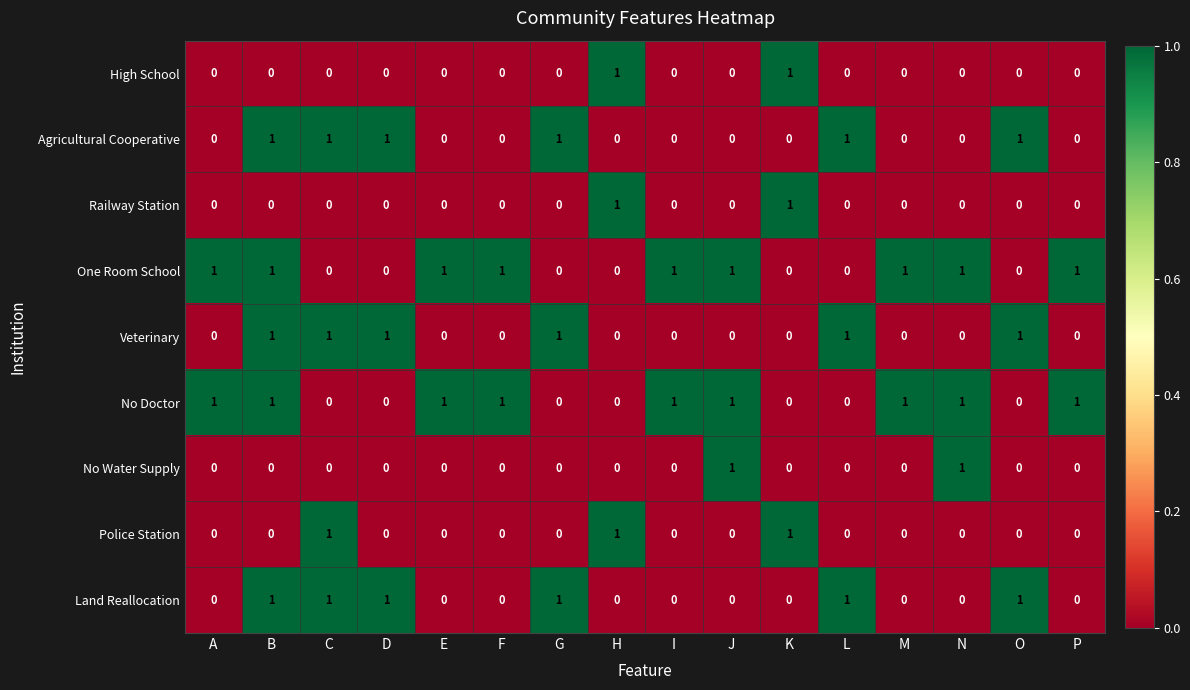

How many No Doctor values are between 0 and 1?

16